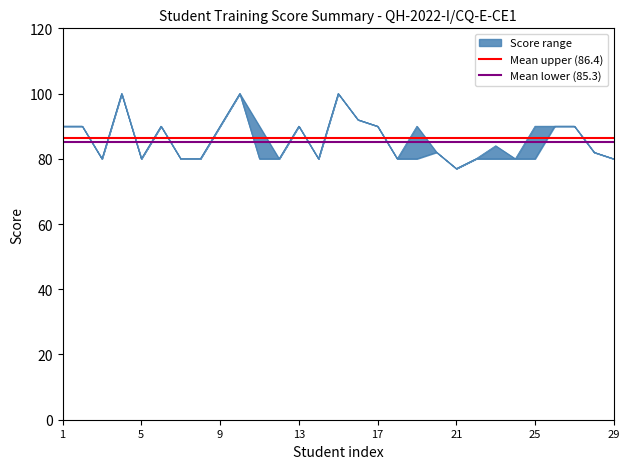

At which label does Mean upper (86.4) reach its peak?

1